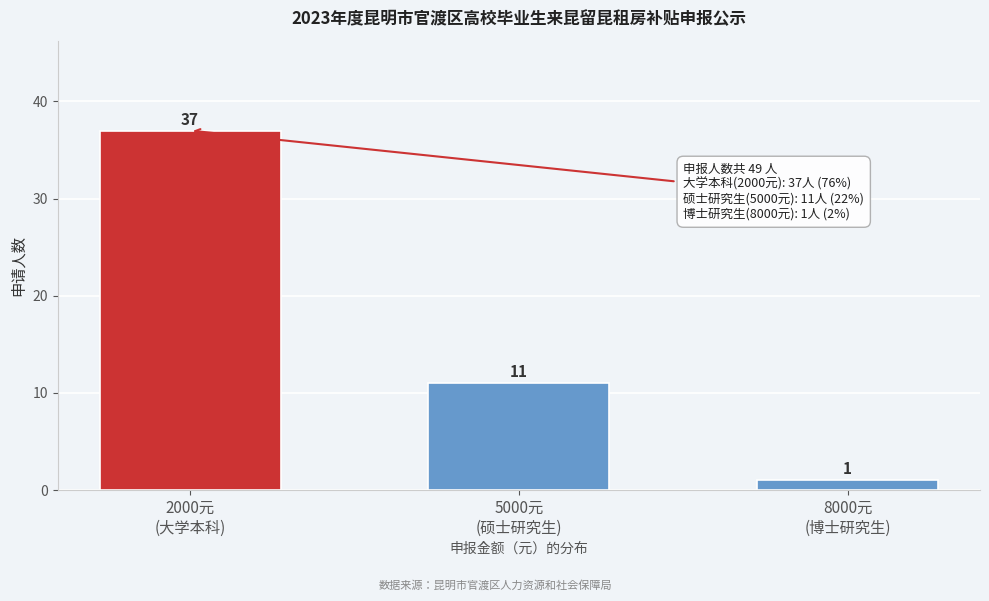

What is the difference between the maximum and minimum values?

36